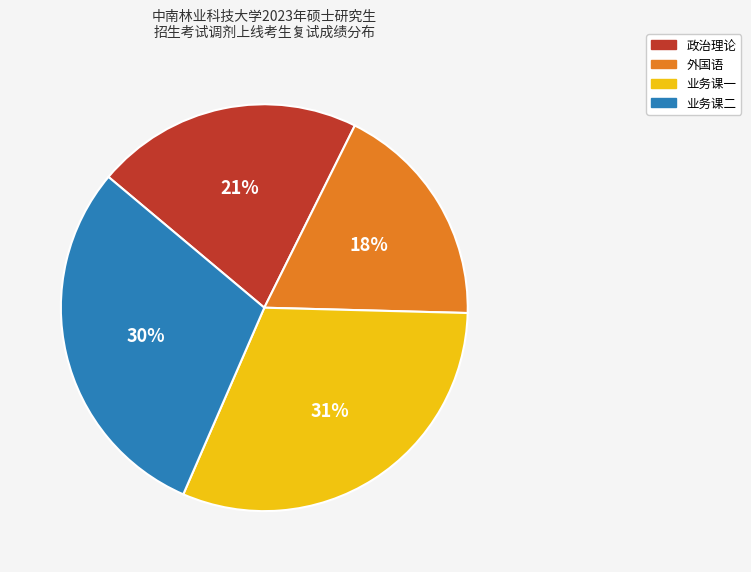

Which category has the smallest portion of the pie?

外国语